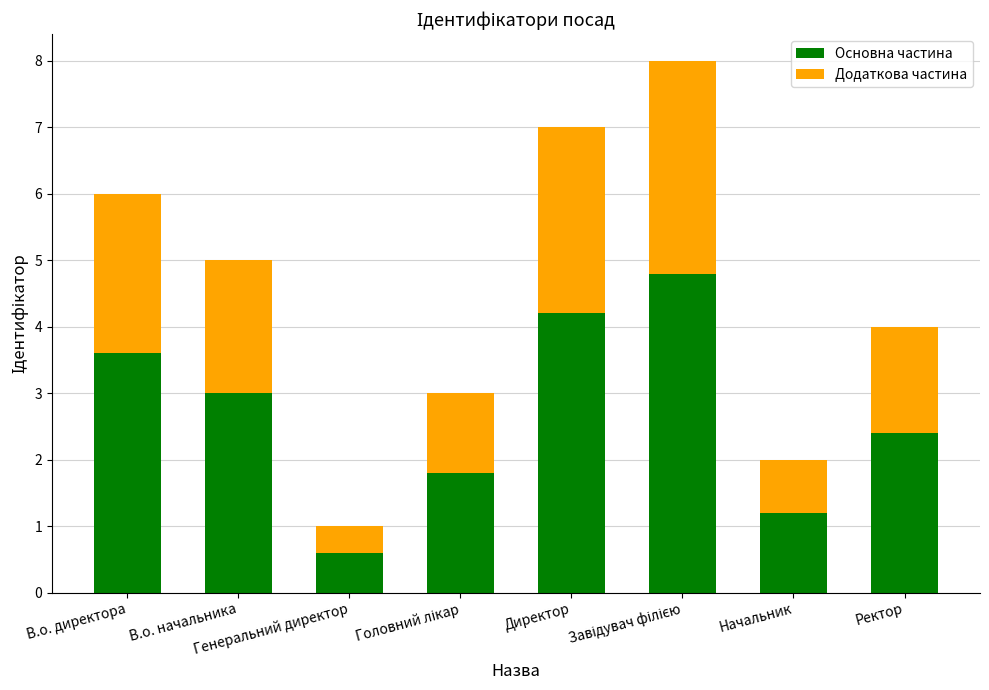

What is the average value of the Основна частина series?

2.7